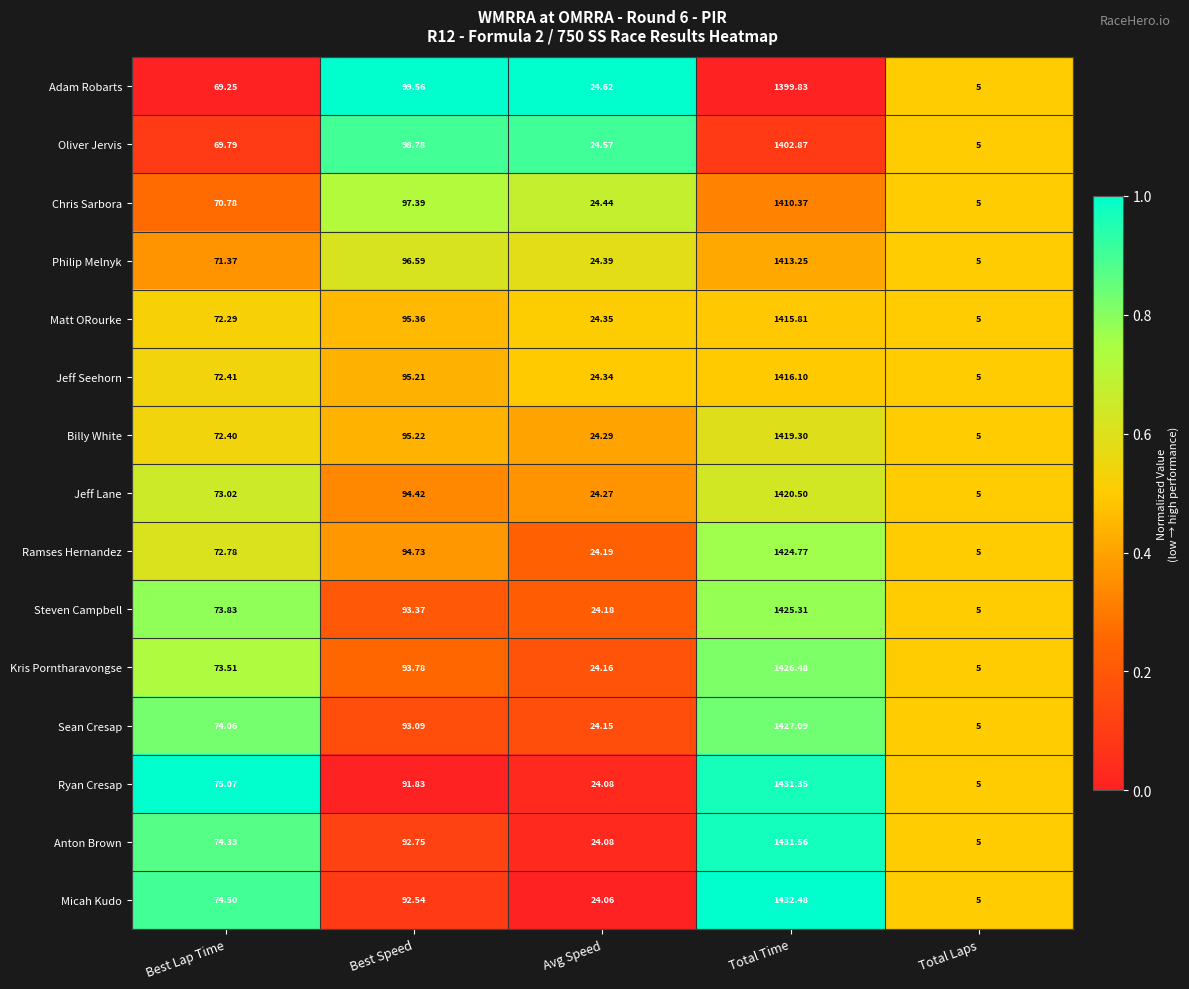

Where does the Kris Porntharavongse series first go above 73?

Best Lap Time